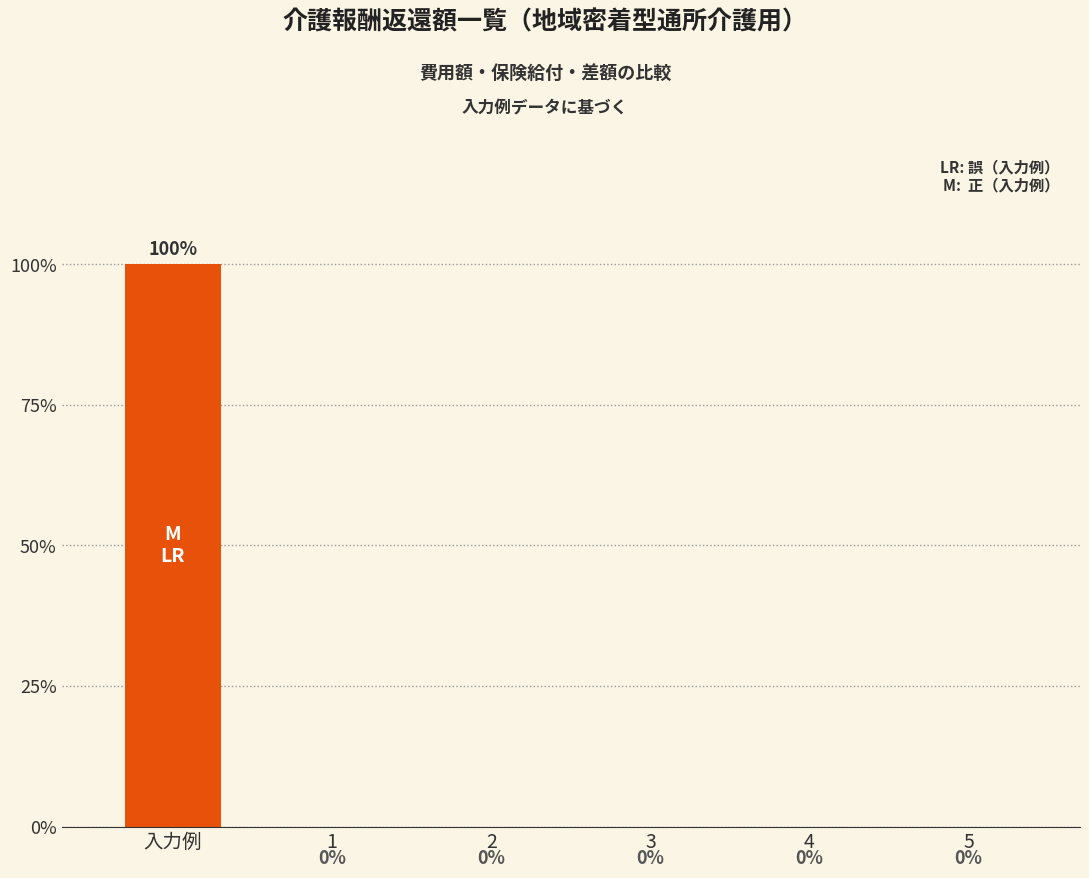

True or false: the data shows 0 at 1.

True